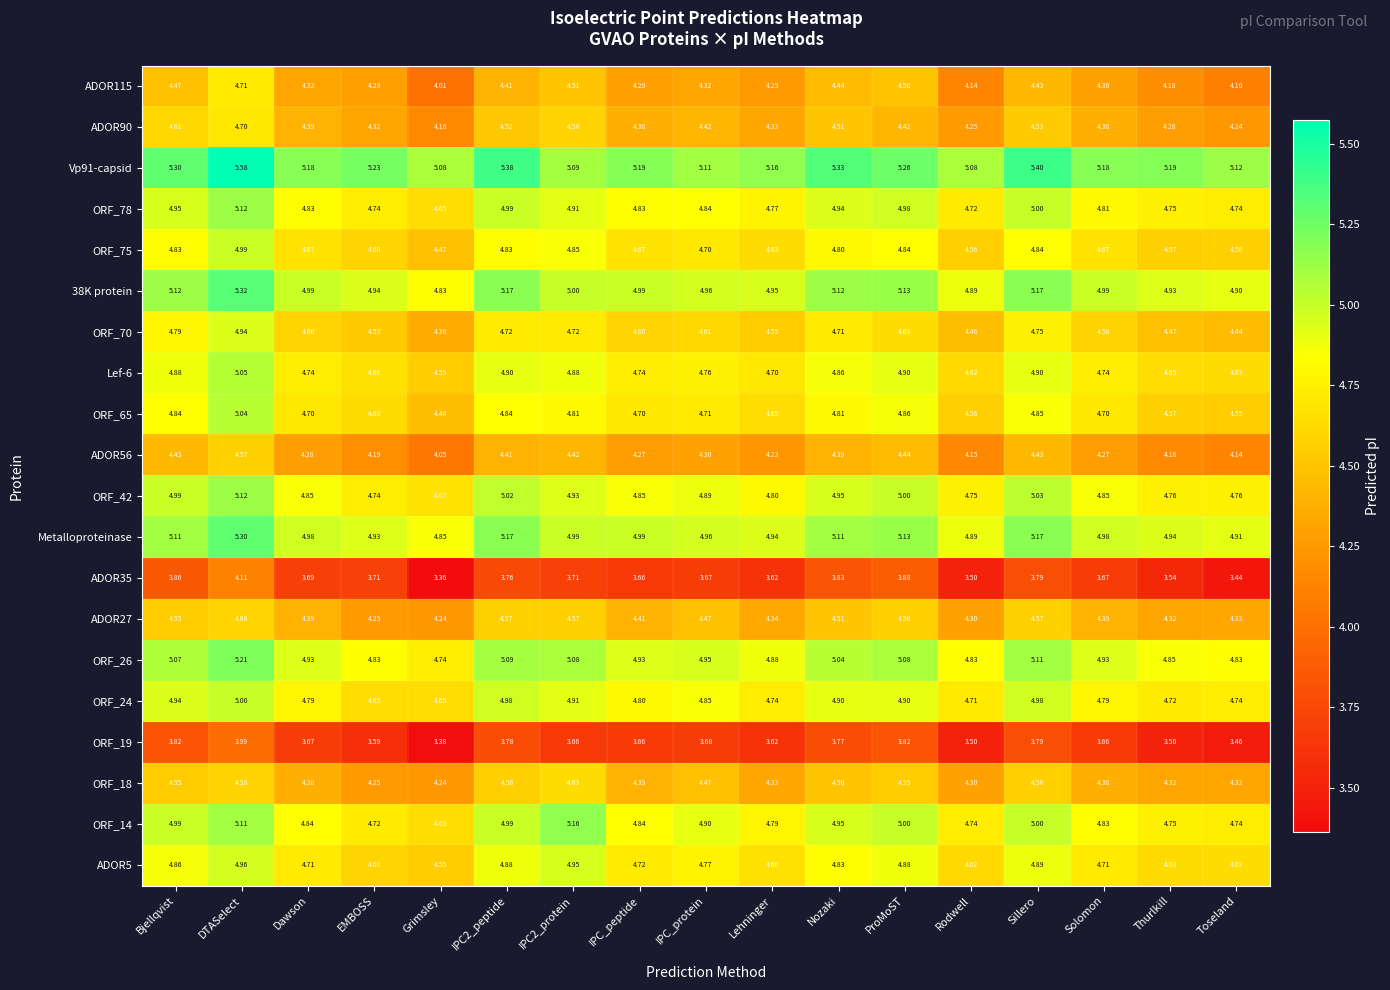

Where is ADOR56 nearest to the value 4?

Grimsley